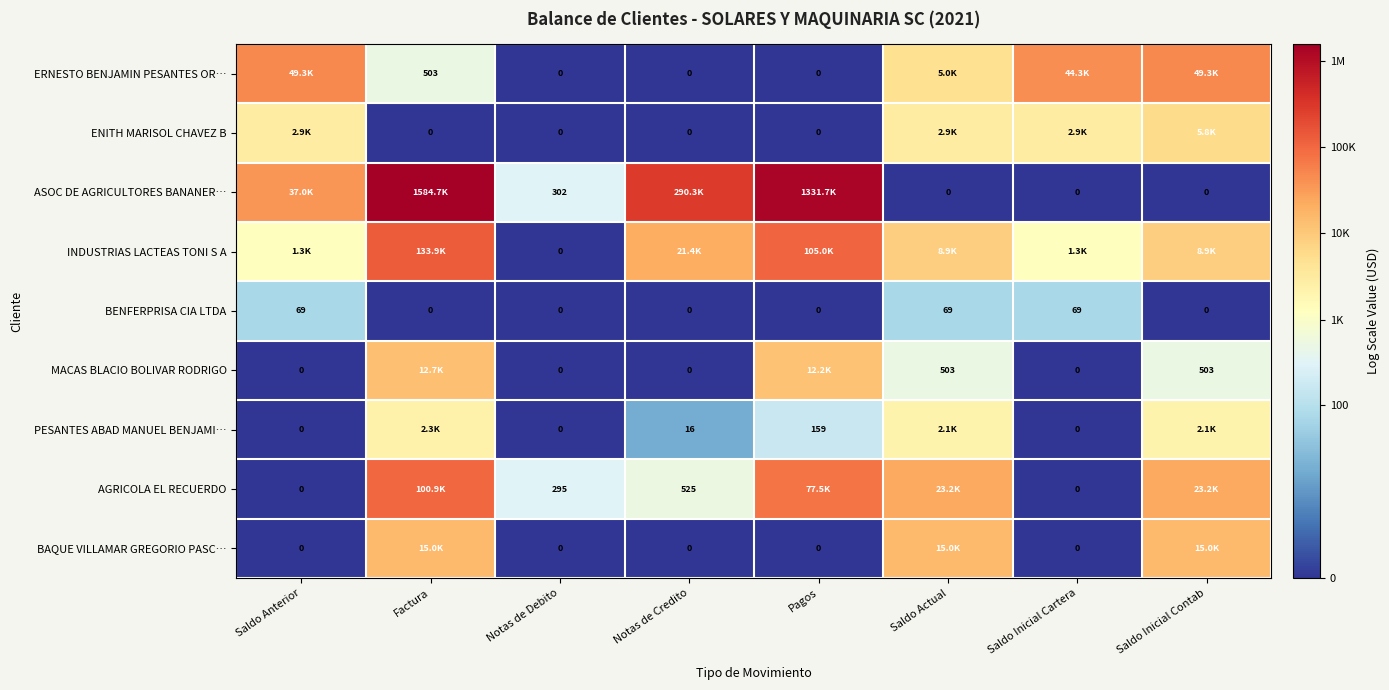

At which label does MACAS BLACIO BOLIVAR RODRIGO first exceed 6?

Factura